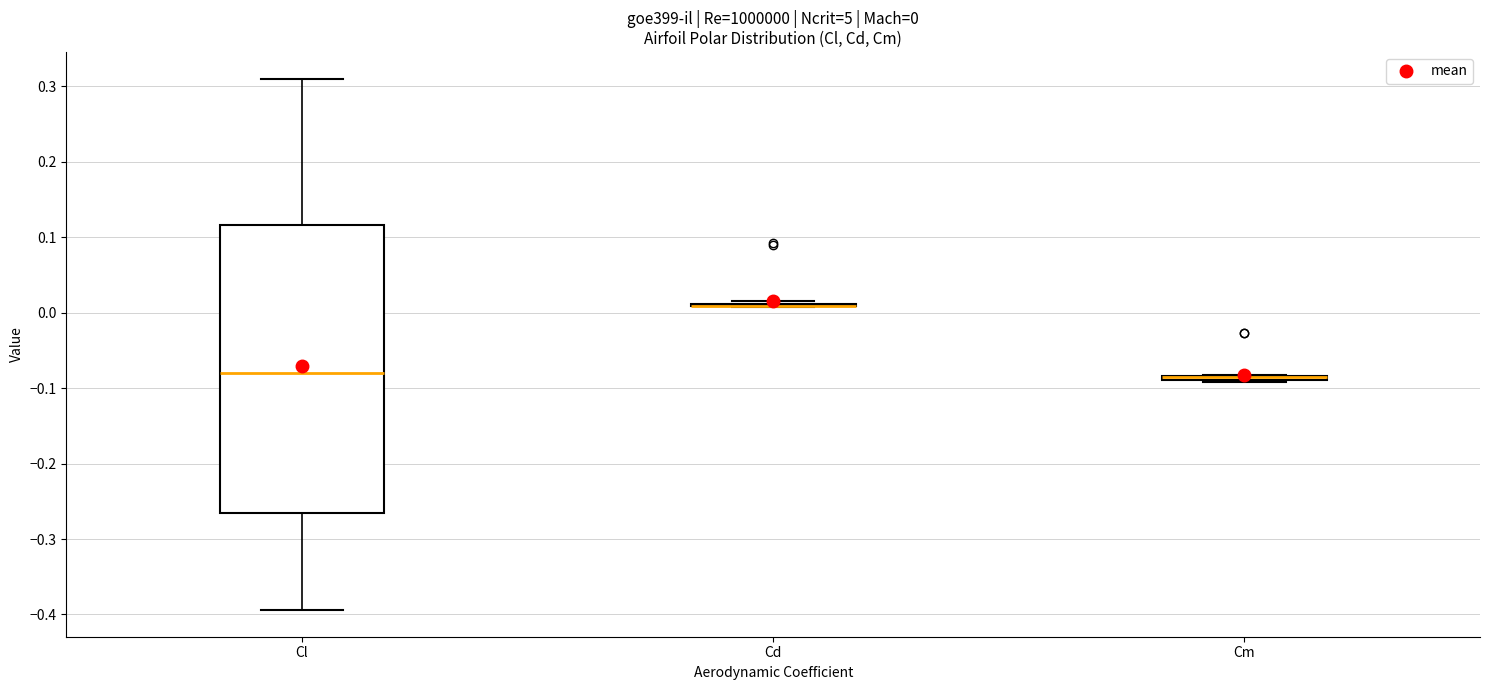

Comparing the boxes themselves (not the whiskers), which one is the tallest?

Cl